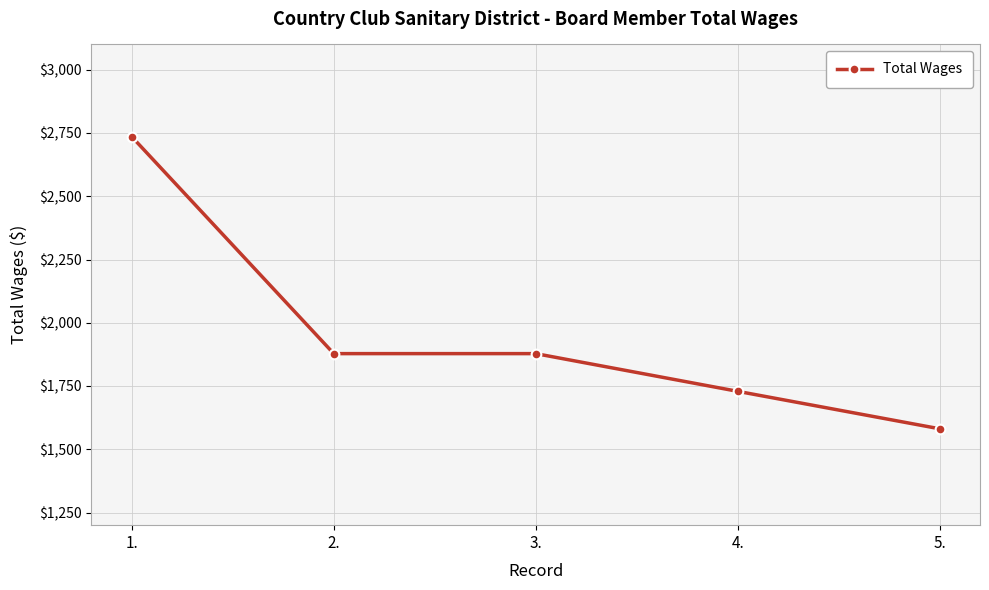

Reading left to right, what are all the values shown in this chart?

1.=2735	2.=1878	3.=1878	4.=1729	5.=1581